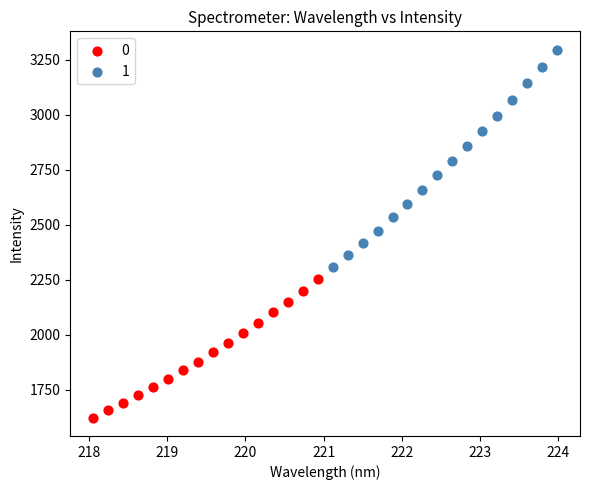

Which series has the largest Y range (max minus min)?

1